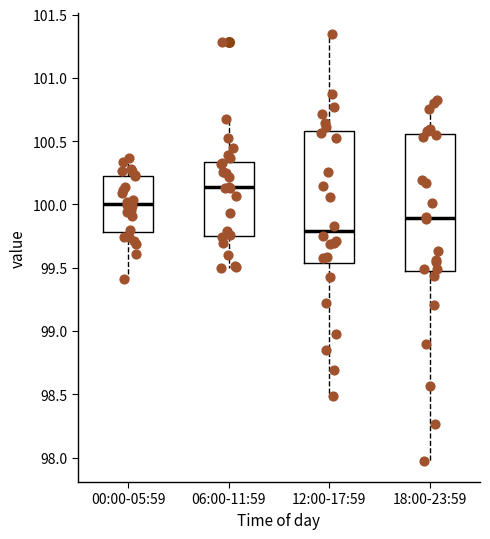

Reading left to right, read every box against the y-axis: the position of its median line, the range the box covers, and the ends of its whiskers. The values are not printed on the chart, so give them approximately, as read against the axis.

00:00-05:59: median 100.00, box 99.80 to 100.25, whiskers 99.40 to 100.35
06:00-11:59: median 100.15, box 99.75 to 100.35, whiskers 99.50 to 100.70
12:00-17:59: median 99.80, box 99.55 to 100.60, whiskers 98.50 to 101.35
18:00-23:59: median 99.90, box 99.45 to 100.55, whiskers 98.00 to 100.85